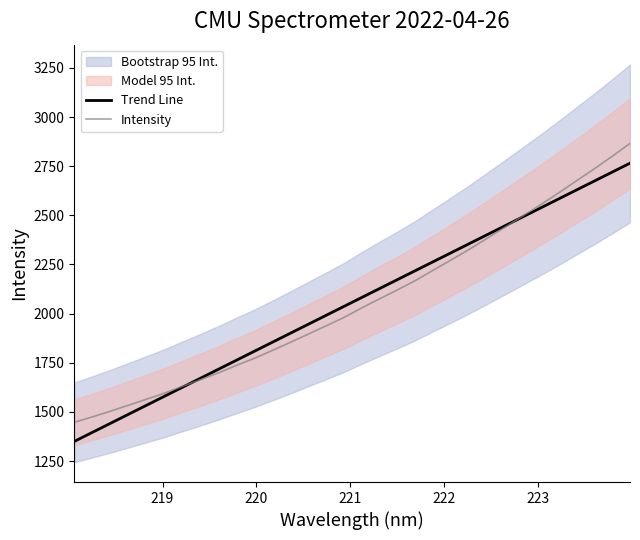

What is the maximum value for Intensity?

2865.9